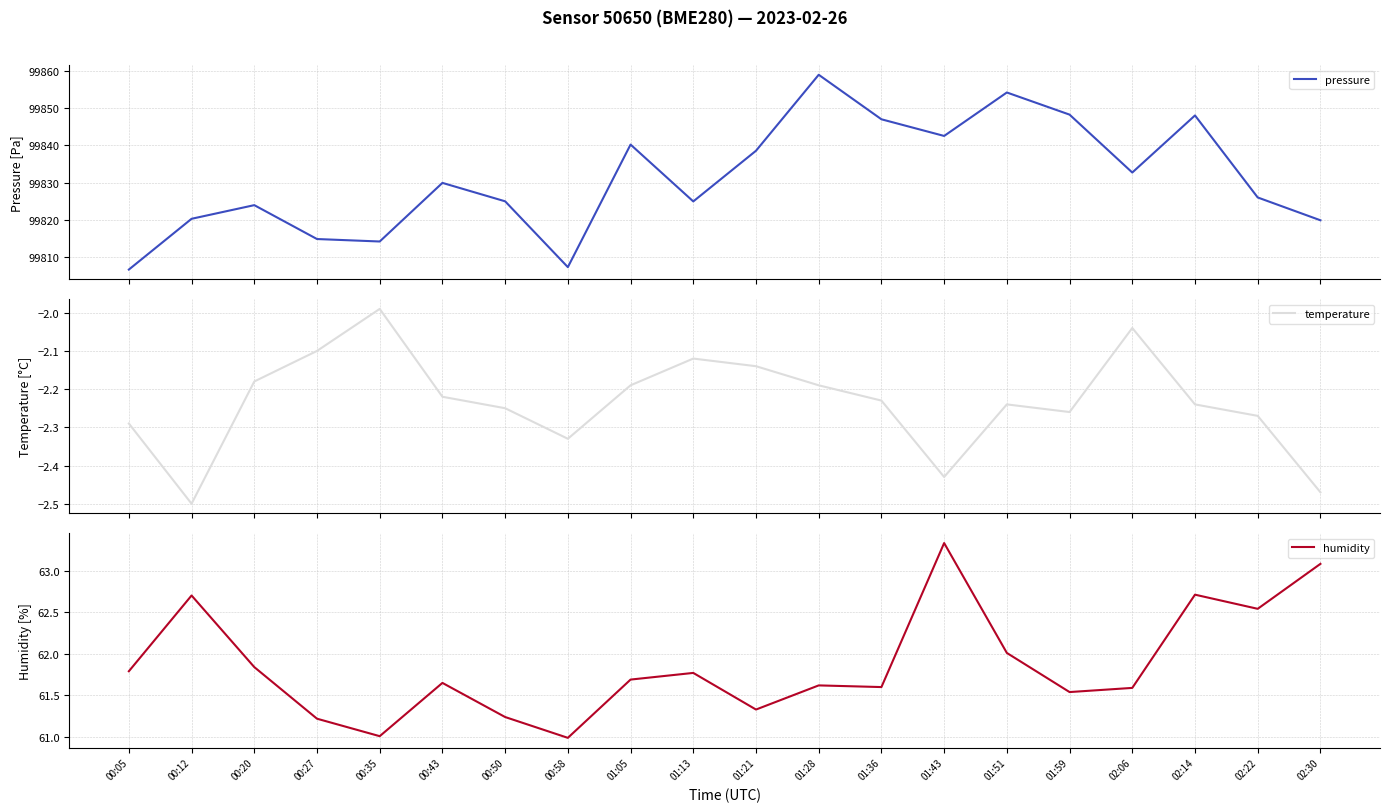

True or false: pressure has a value of 99825.0 at 01:13.

True